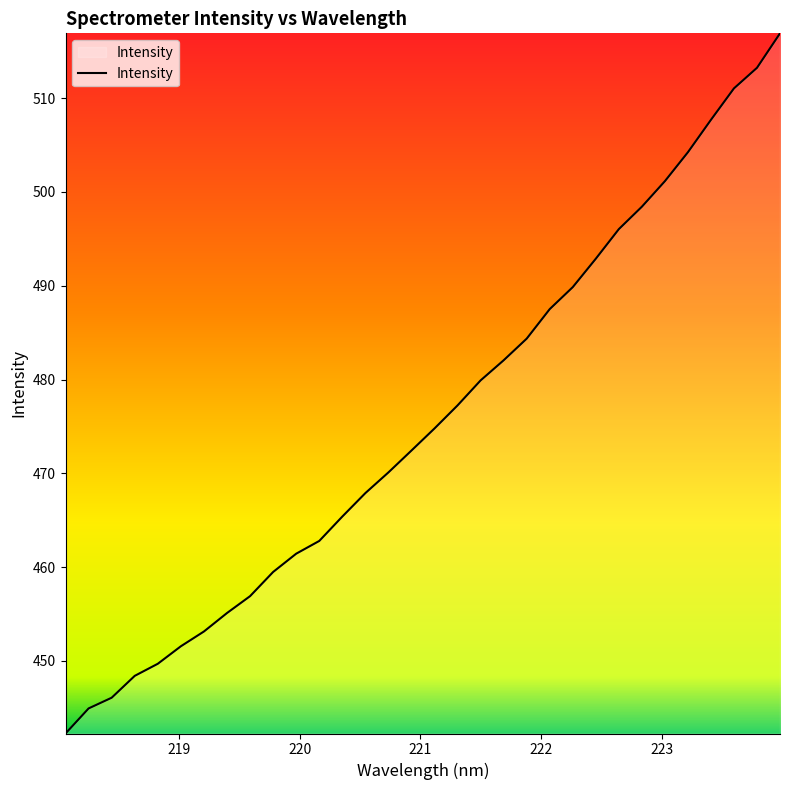

What is the difference between the maximum and minimum values?

74.6